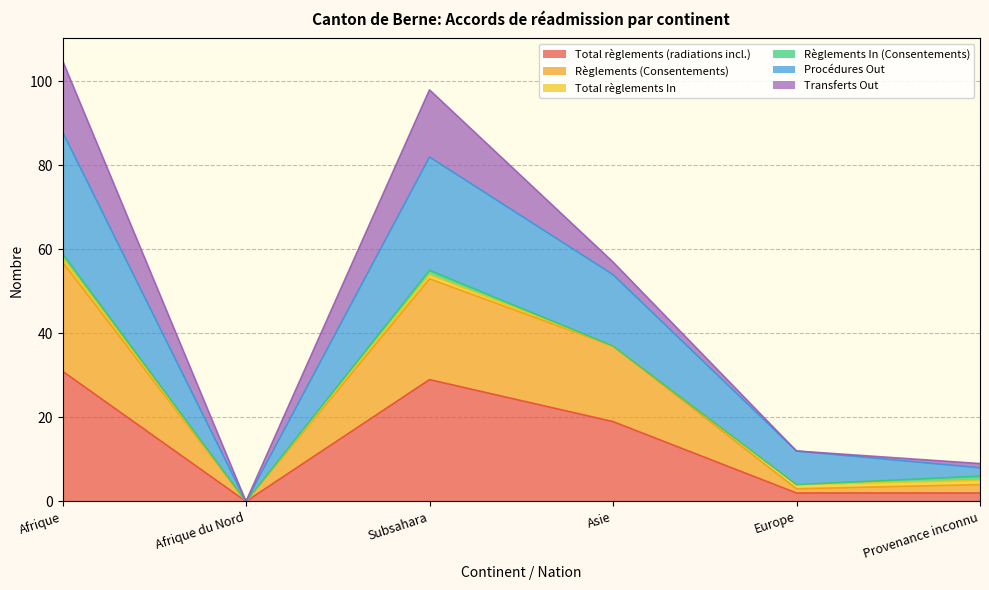

The Total règlements (radiations incl.) series shows 1 at Europe. True or false?

False